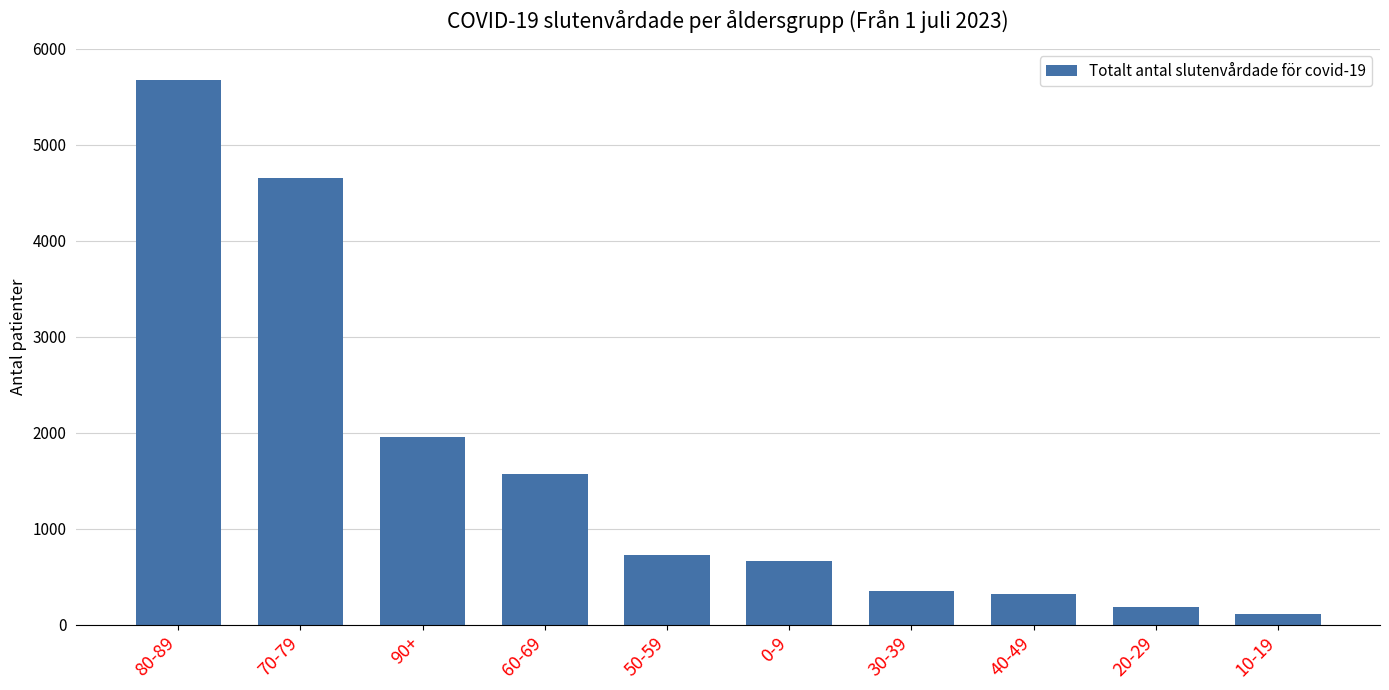

Are the bars grouped side by side (vs. stacked)?

No